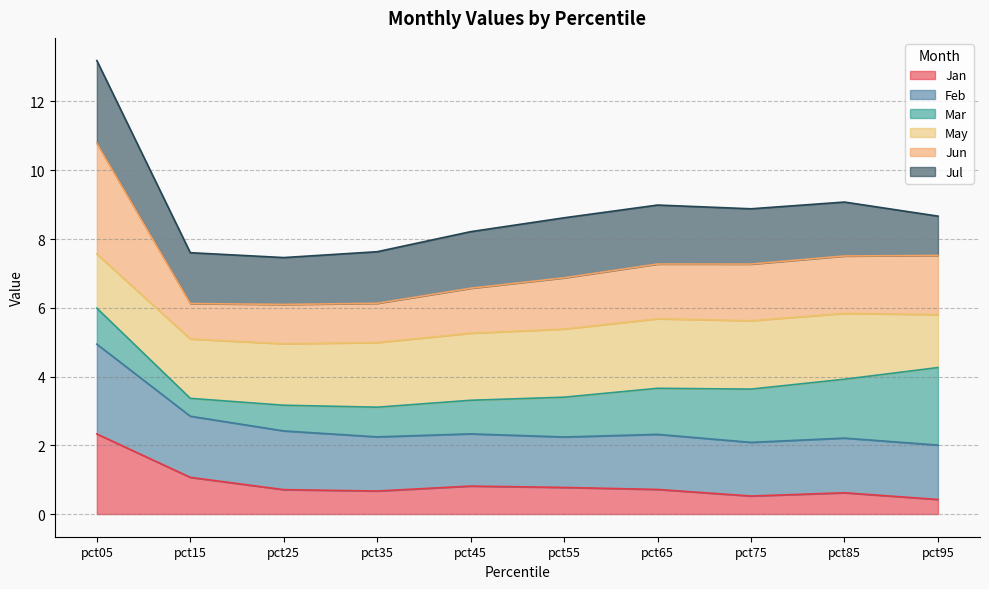

Which series has the widest spread of values?

Jun